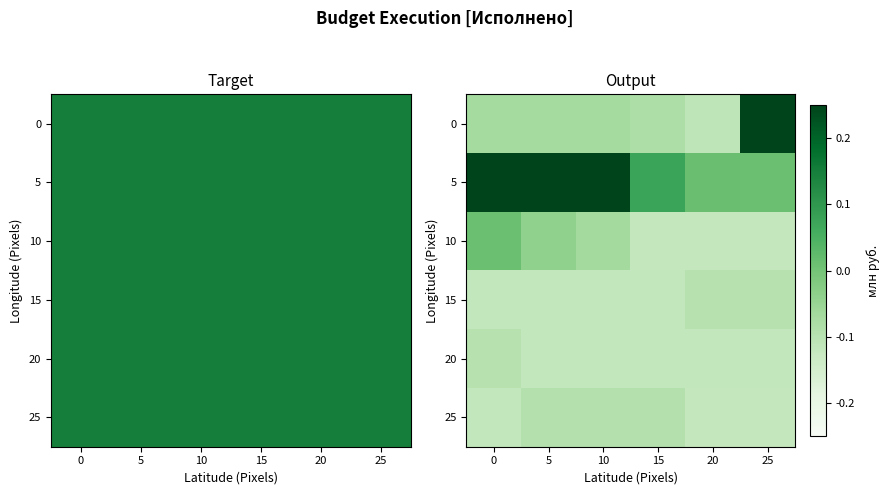

What is the greatest value displayed?

0.2